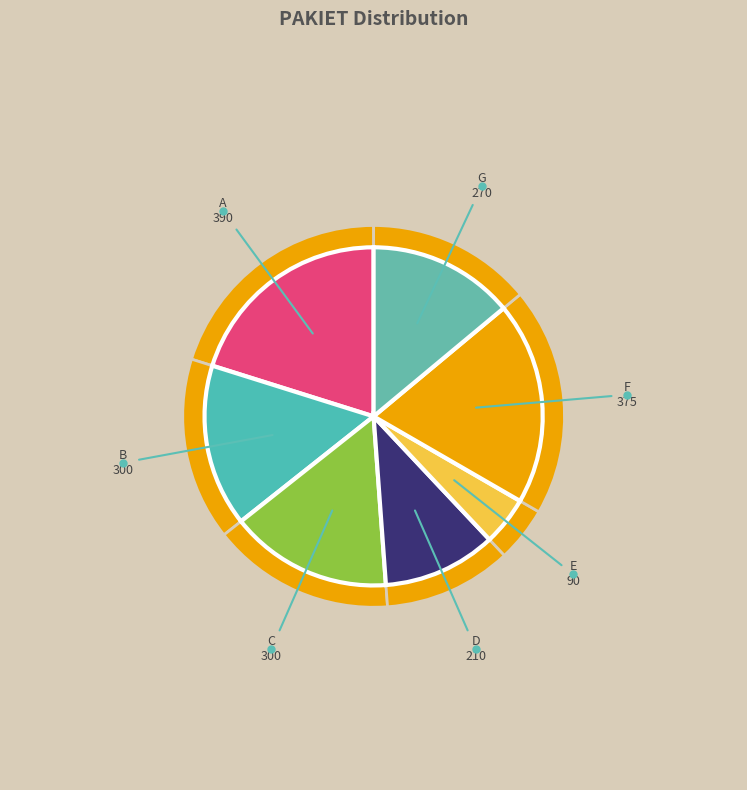

Is it true that E is 5% of the pie?

True